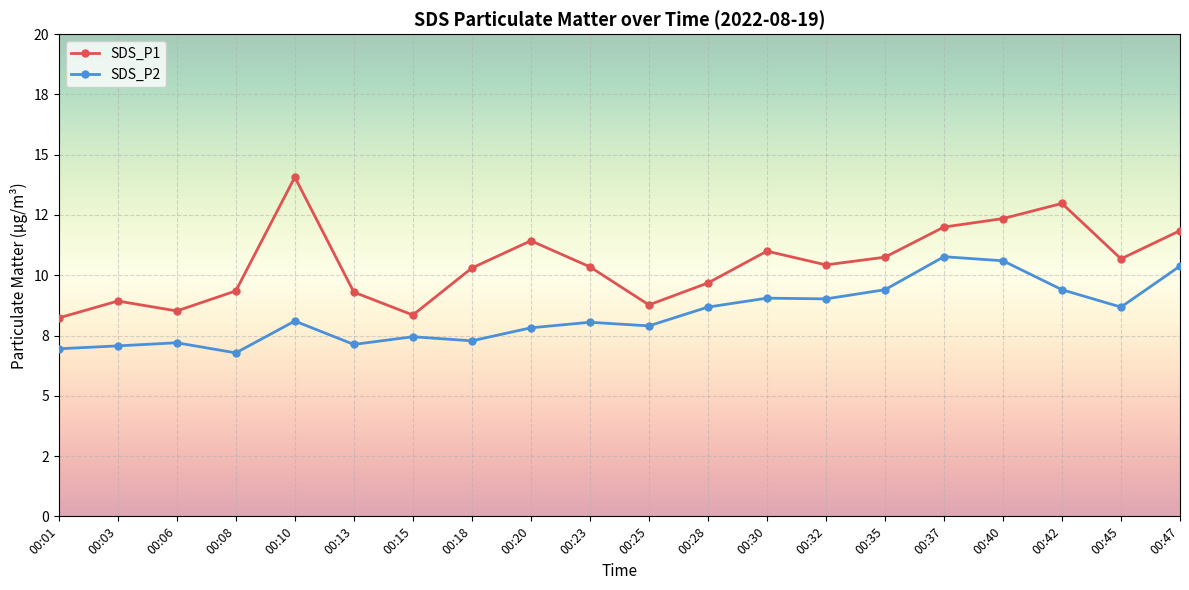

Where is SDS_P2 nearest to the value 8?

00:23